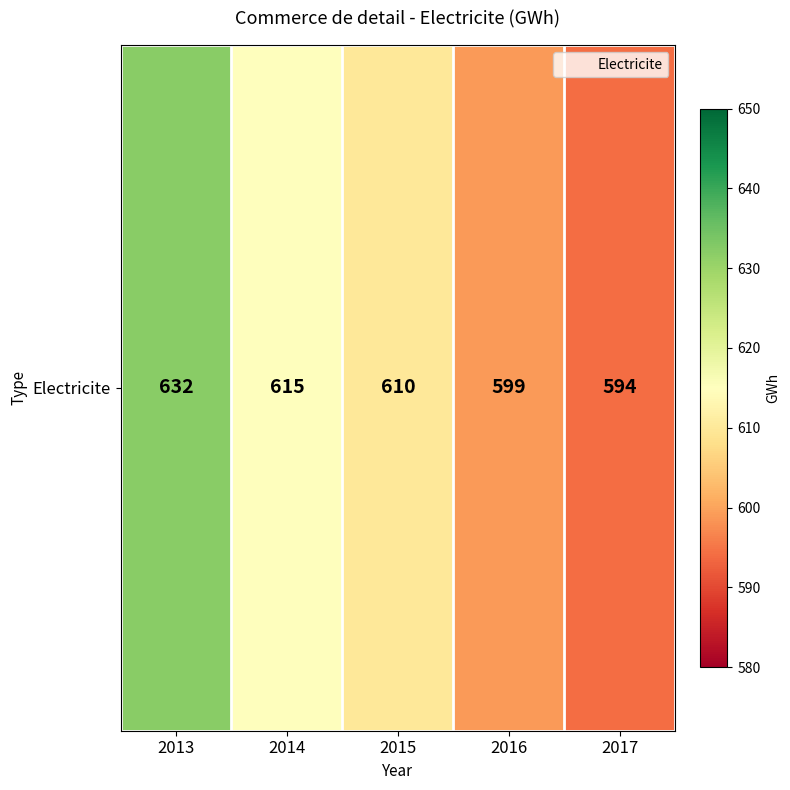

Reading left to right, extract all data points from this chart.

2013=632	2014=615	2015=610	2016=599	2017=594